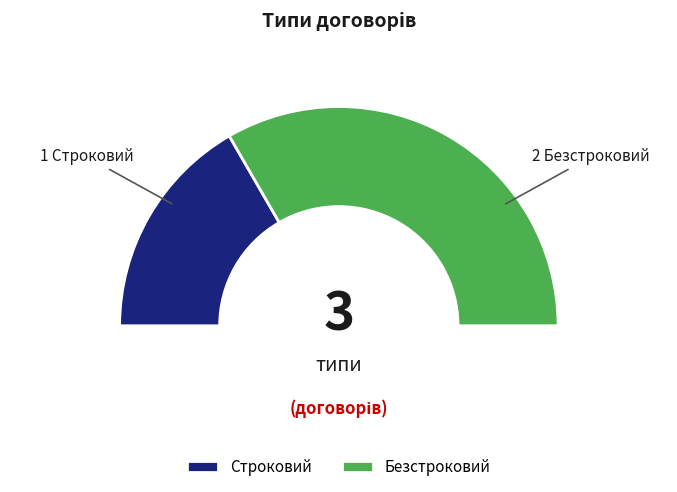

Approximately how many times larger is the value at Строковий compared to Безстроковий?

0.5